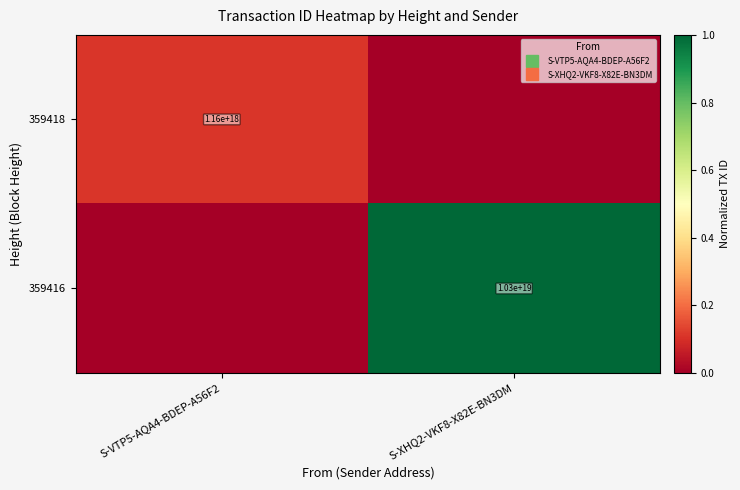

How many data points does each series have?

2